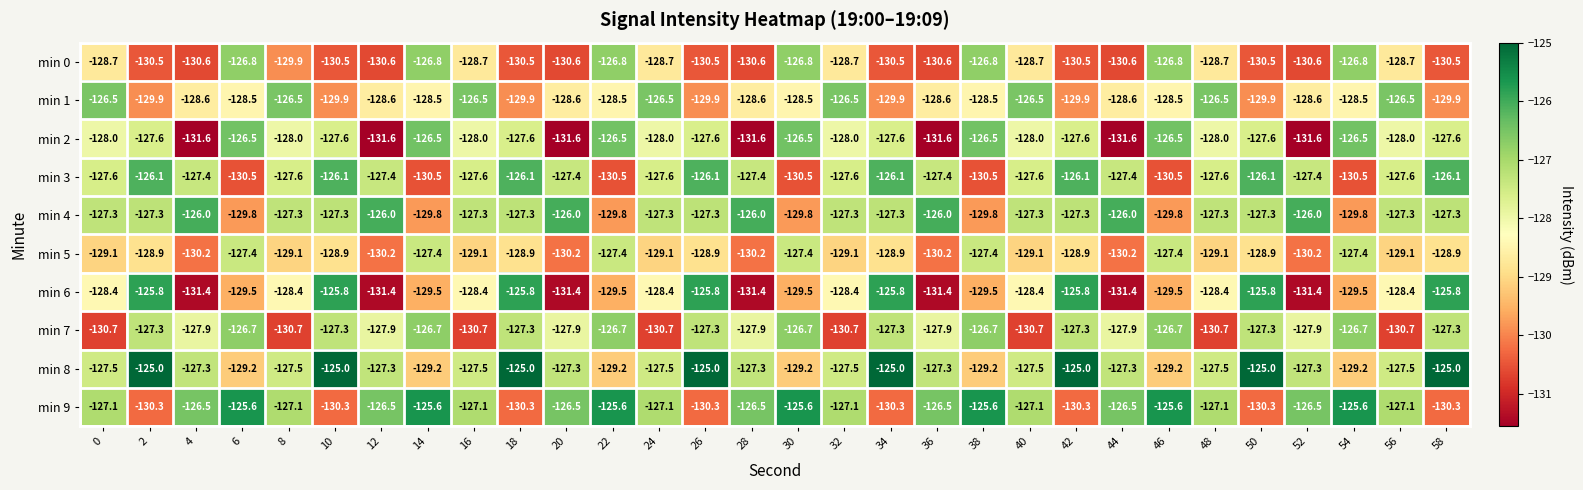

What is the sum of all min 4 values?

-3827.4